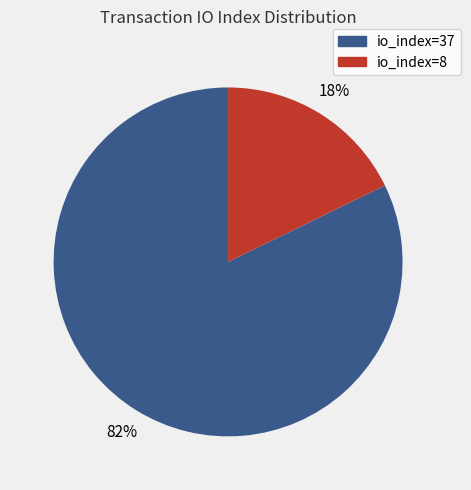

Combined, do io_index=8 and io_index=37 account for over 50%?

Yes